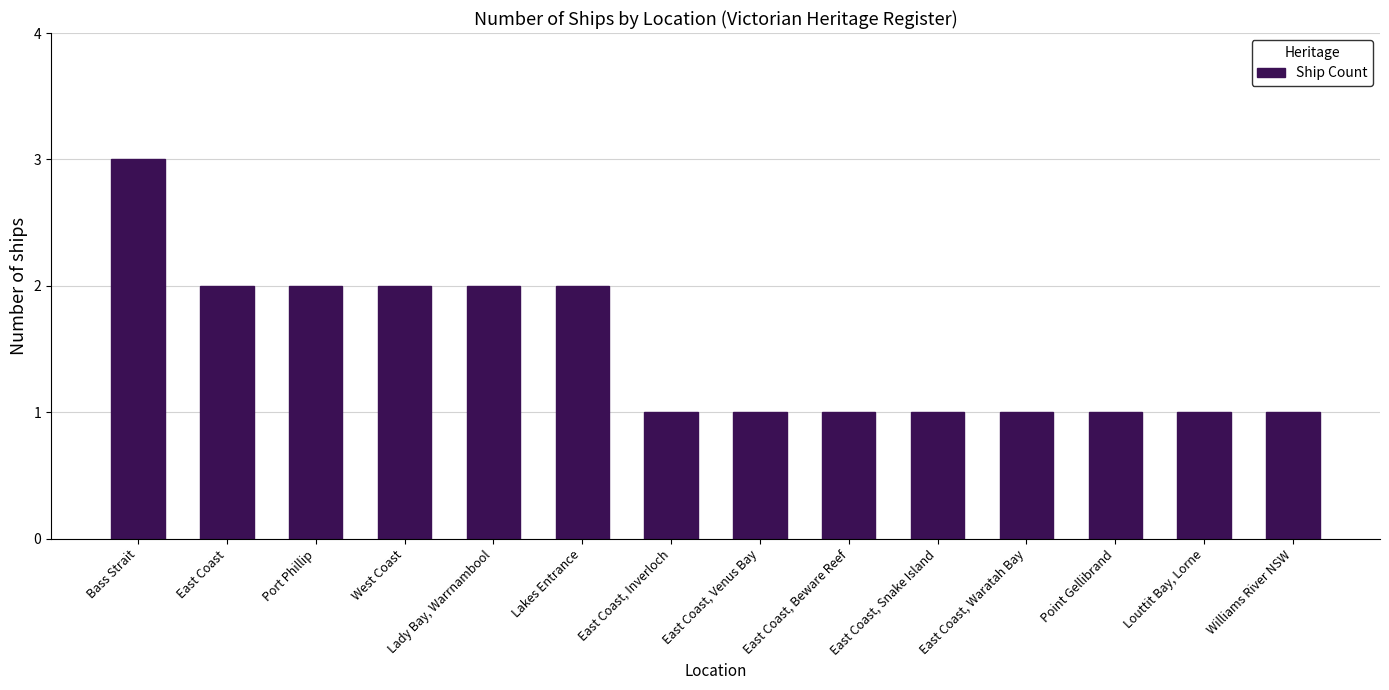

What position from the left is Bass Strait?

1